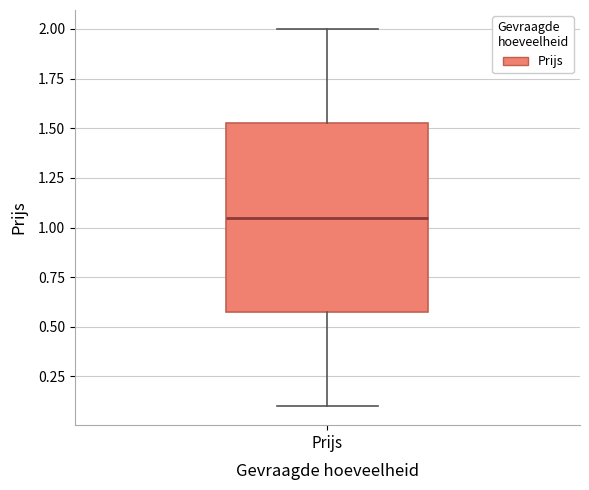

Transcribe this box plot: give where the median line is, the range the box spans, and where the two whiskers end, as read against the y-axis. The values are not printed on the chart, so give them approximately, as read against the axis.

median 1.05, box 0.60 to 1.55, whiskers 0.10 to 2.00